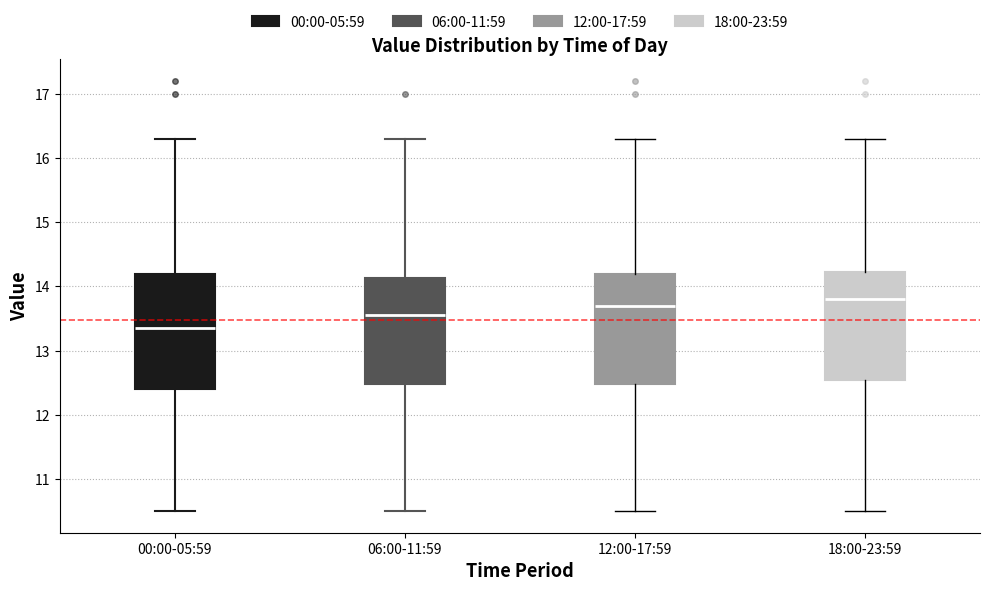

Which box has the lowest median line?

00:00-05:59